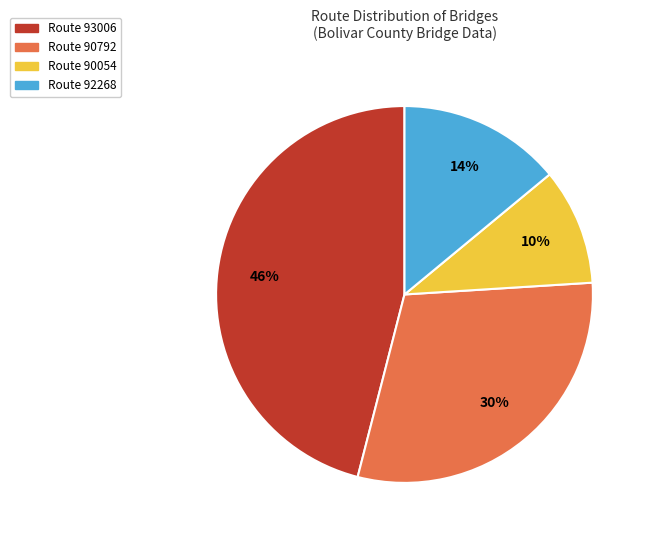

To the nearest percent, what is the average slice percentage?

25%